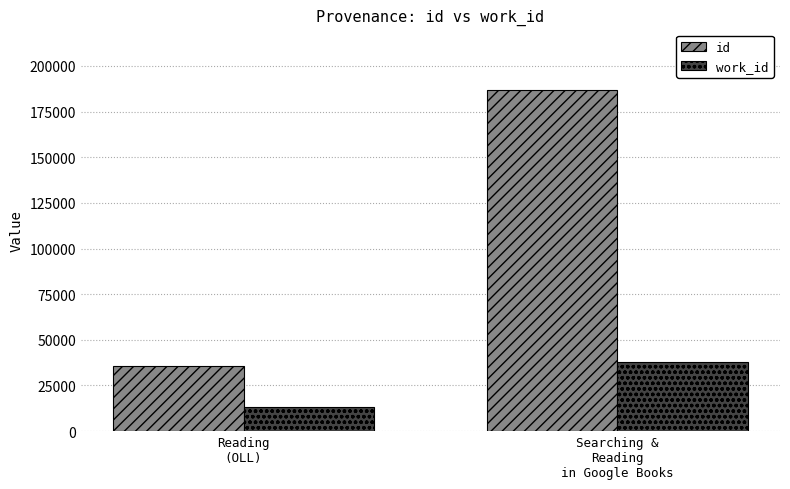

What position from the right is Reading
(OLL)?

2